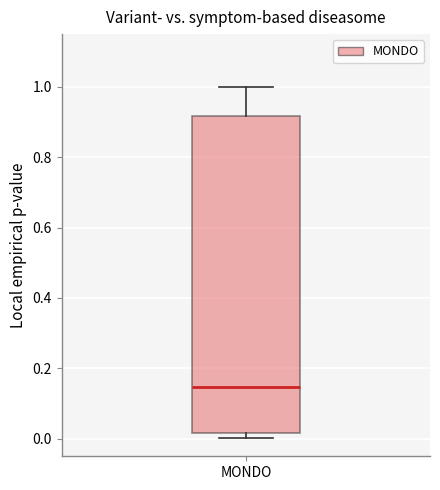

Read this box plot against the y-axis: the position of the median line, the range covered by the box, and the ends of both whiskers. The values are not printed on the chart, so give them approximately, as read against the axis.

median 0.14, box 0.02 to 0.92, whiskers 0.00 to 1.00